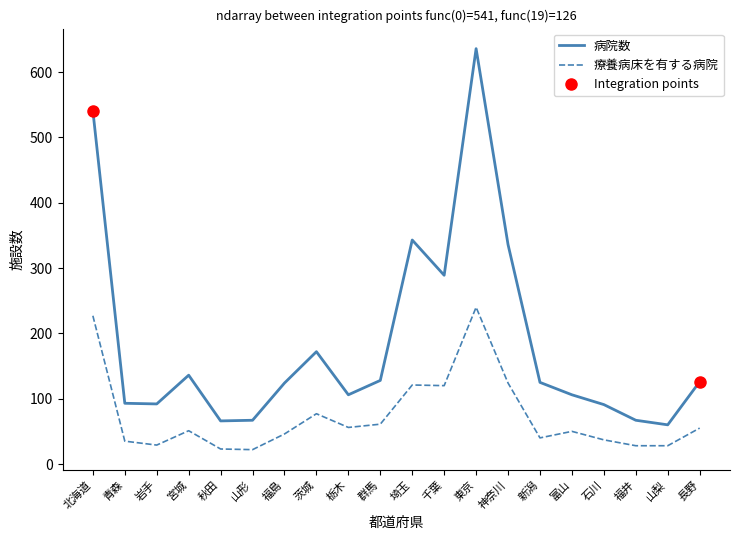

Is it true that 療養病床を有する病院 equals 50 at 富山?

True